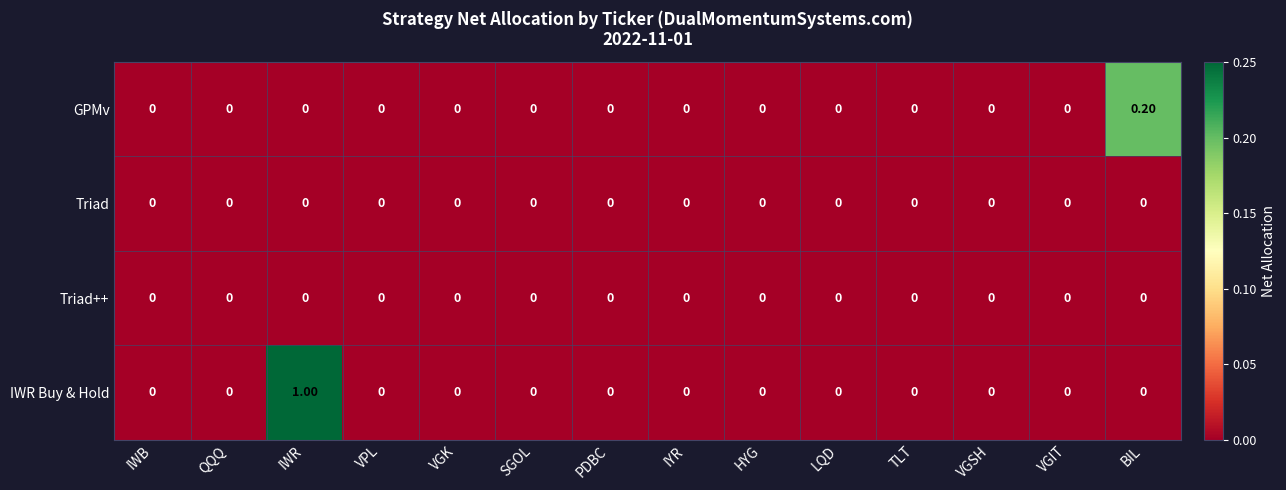

Which series has the largest total across all categories?

IWR Buy & Hold